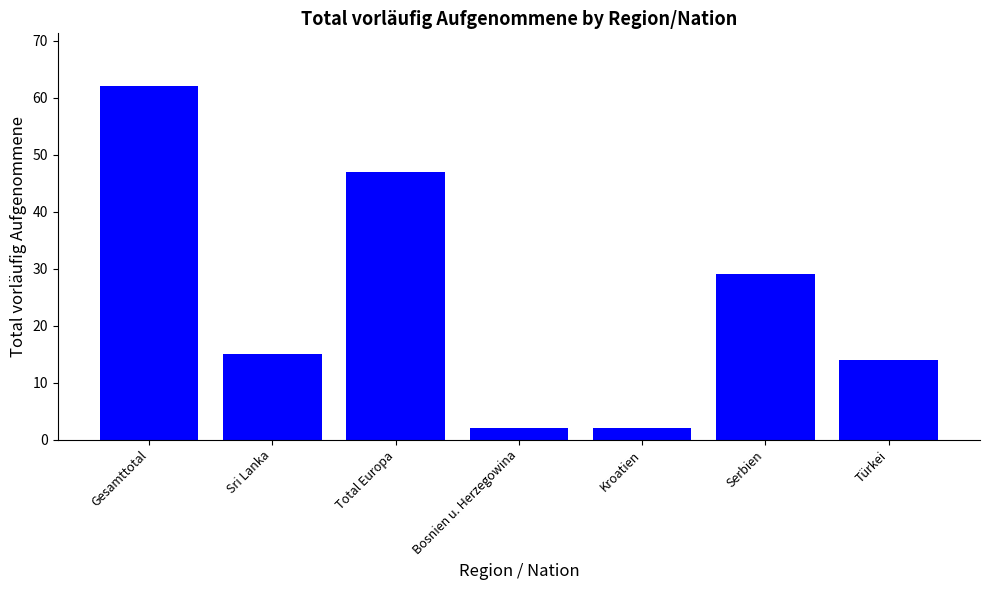

Count the number of categories in the chart.

7